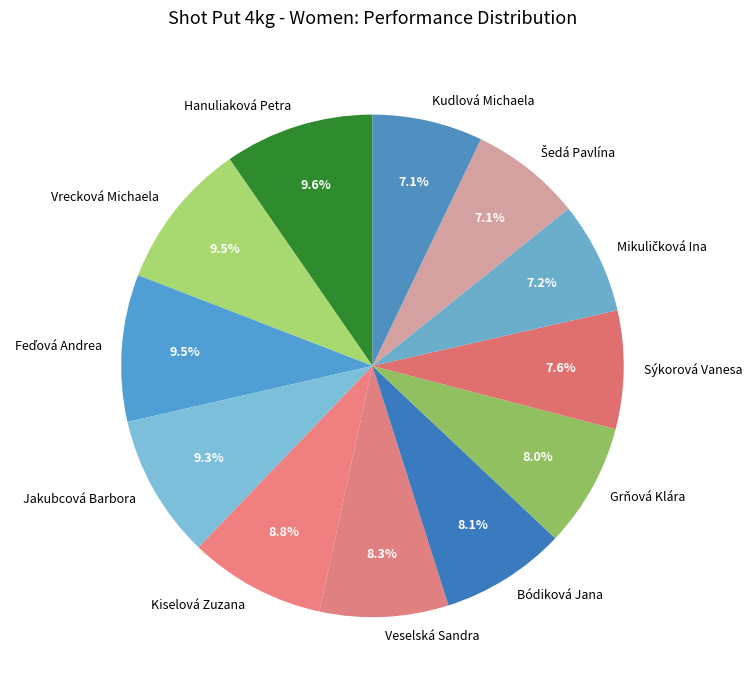

Count the number of slices in the pie.

12